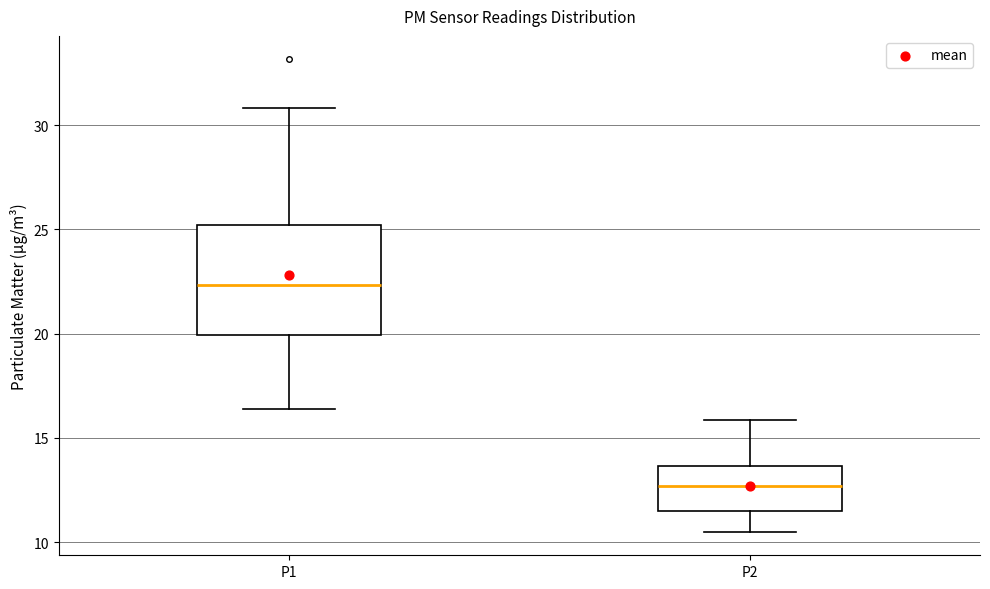

Reading left to right, read every box against the y-axis: the position of its median line, the range the box covers, and the ends of its whiskers. The values are not printed on the chart, so give them approximately, as read against the axis.

P1: median 22.5, box 20.0 to 25.0, whiskers 16.5 to 31.0
P2: median 12.5, box 11.5 to 13.5, whiskers 10.5 to 16.0